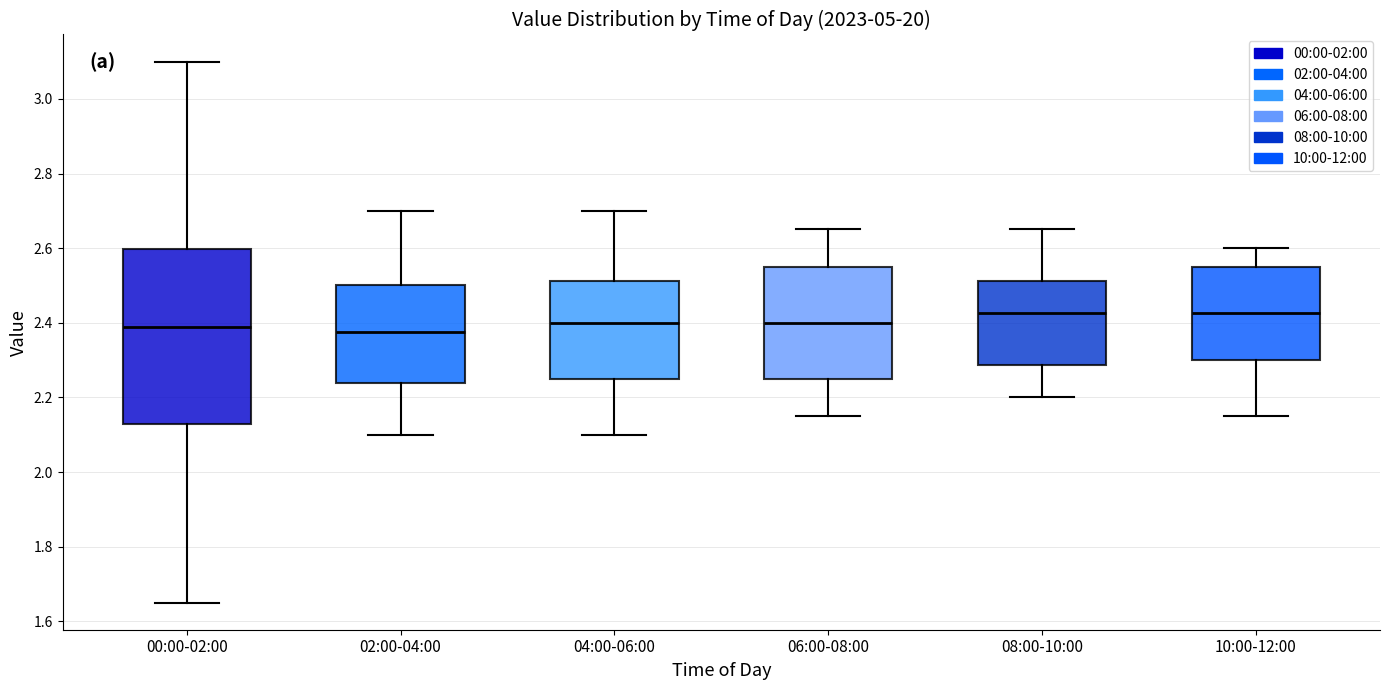

Reading left to right, read every box against the y-axis: the position of its median line, the range the box covers, and the ends of its whiskers. The values are not printed on the chart, so give them approximately, as read against the axis.

00:00-02:00: median 2.40, box 2.14 to 2.60, whiskers 1.66 to 3.10
02:00-04:00: median 2.38, box 2.24 to 2.50, whiskers 2.10 to 2.70
04:00-06:00: median 2.40, box 2.26 to 2.52, whiskers 2.10 to 2.70
06:00-08:00: median 2.40, box 2.26 to 2.56, whiskers 2.16 to 2.66
08:00-10:00: median 2.42, box 2.28 to 2.52, whiskers 2.20 to 2.66
10:00-12:00: median 2.42, box 2.30 to 2.56, whiskers 2.16 to 2.60